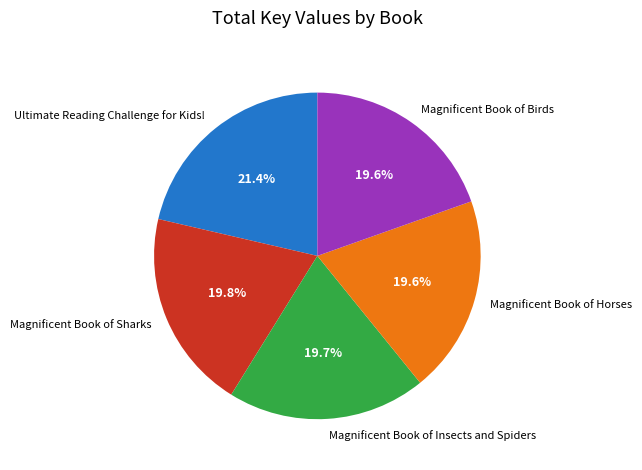

Is the sum of Magnificent Book of Insects and Spiders and Magnificent Book of Horses greater than half?

No